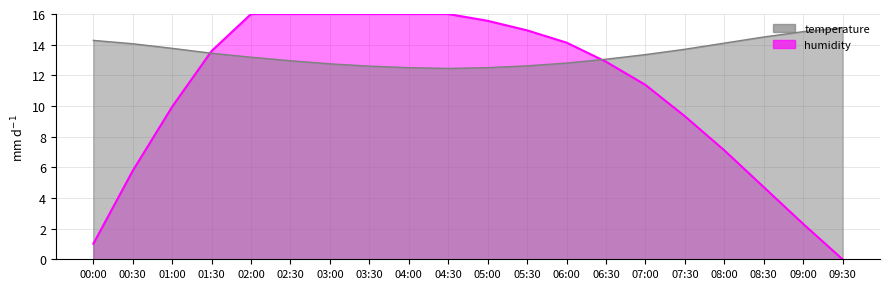

What is the difference between the temperature values at 04:30 and 00:00?

1.8